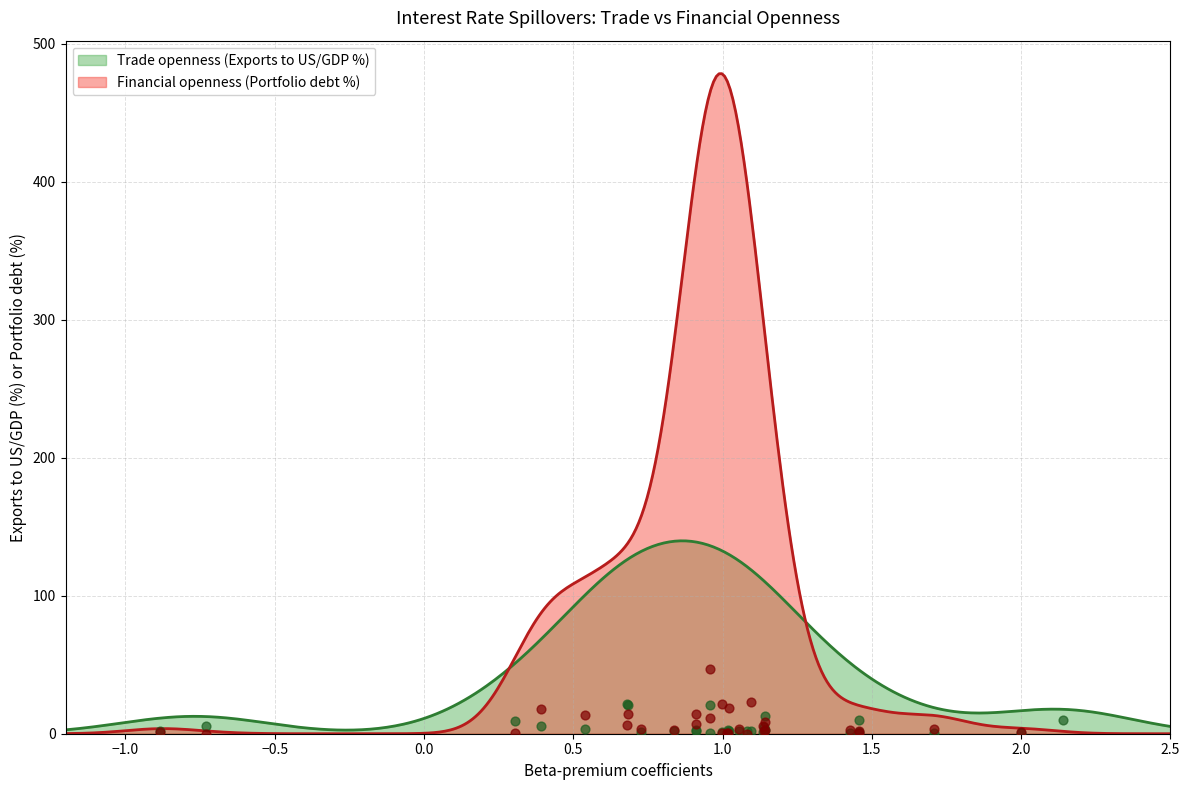

What is the maximum value for Trade openness (Exports to US/GDP %)?

139.7